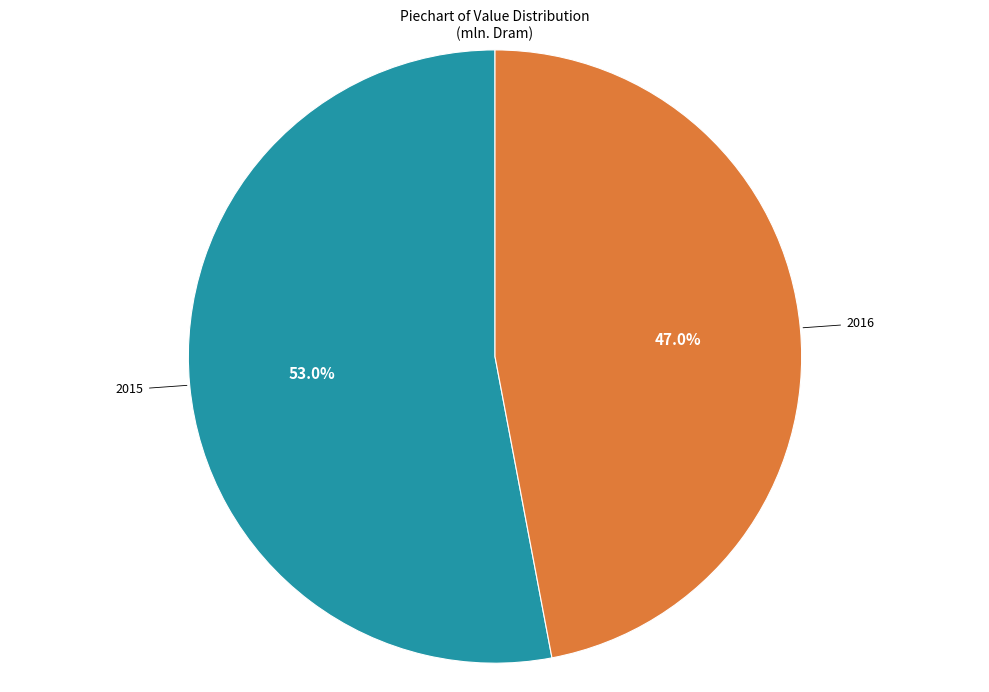

How many segments does this pie chart have?

2